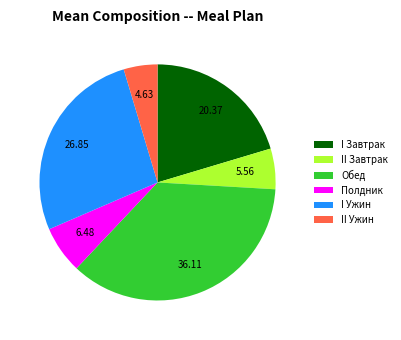

Which has a higher value, Обед or II Ужин?

Обед